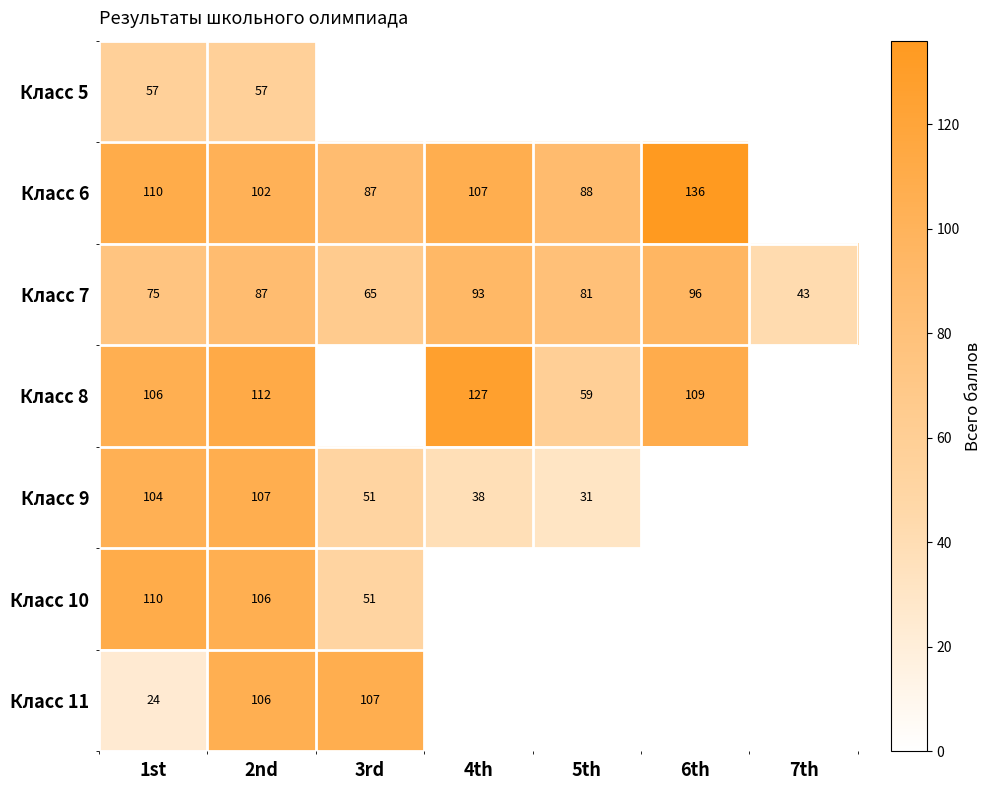

What is the total value across all series at 2nd?

677